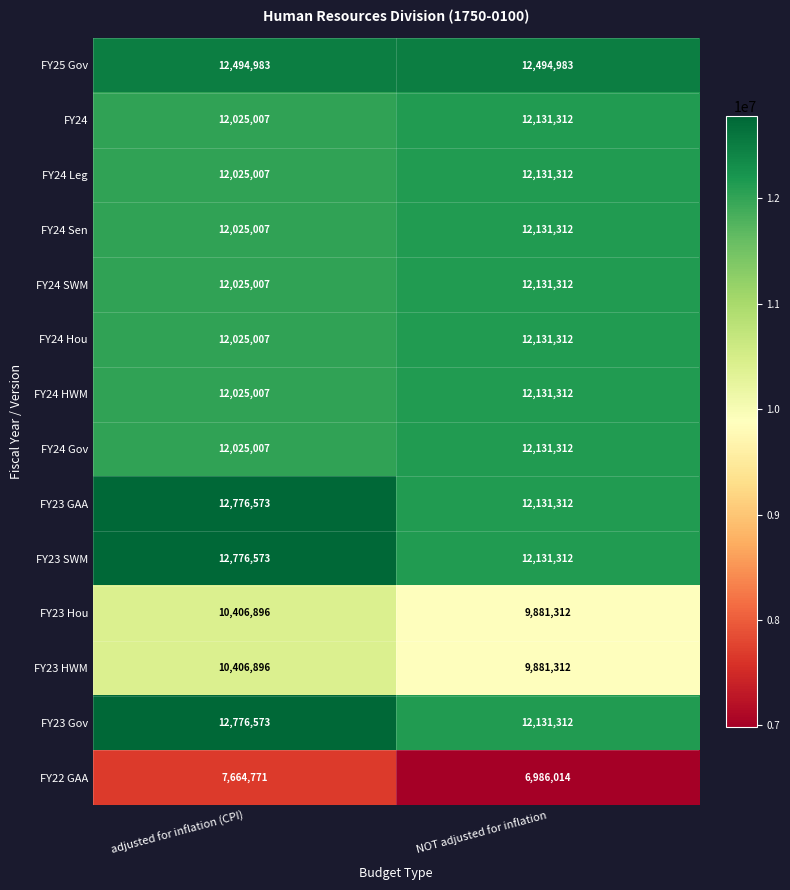

What value does the FY23 GAA series have at NOT adjusted for inflation?

12131312